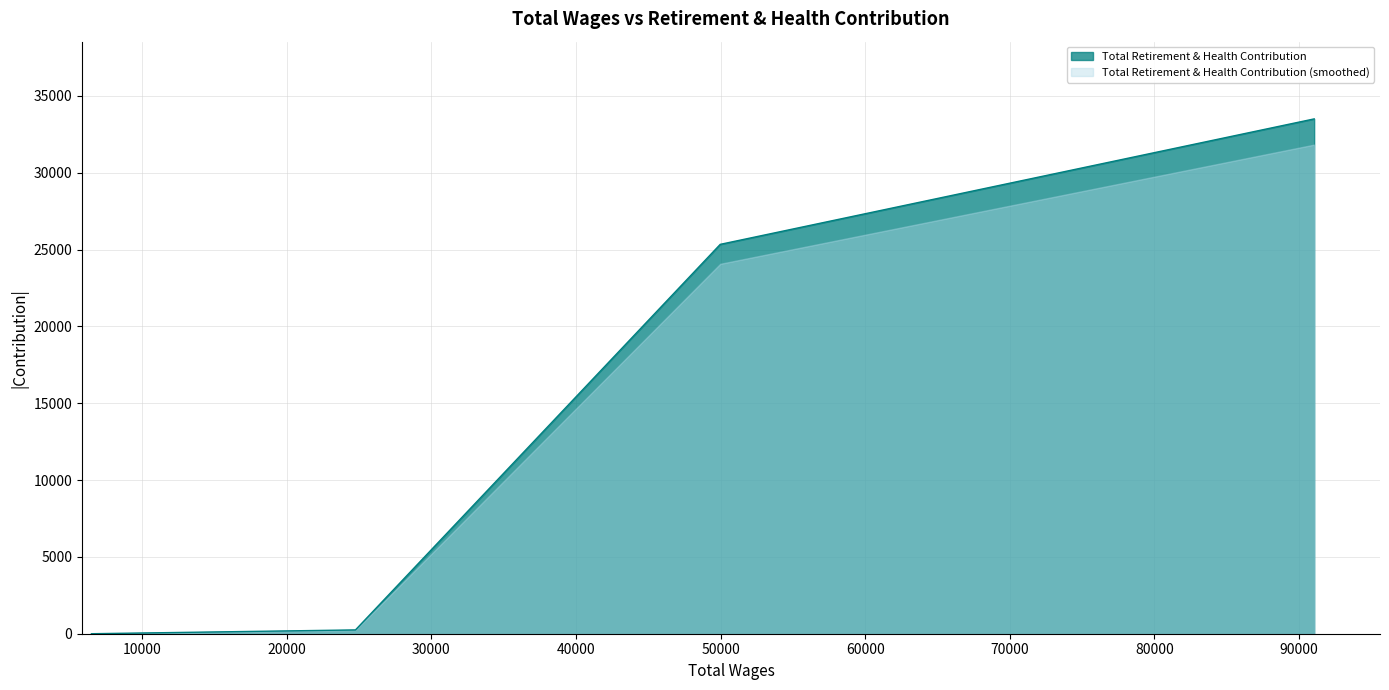

List the series in order of their peak value, lowest first.

Total Retirement & Health Contribution (smoothed), Total Retirement & Health Contribution